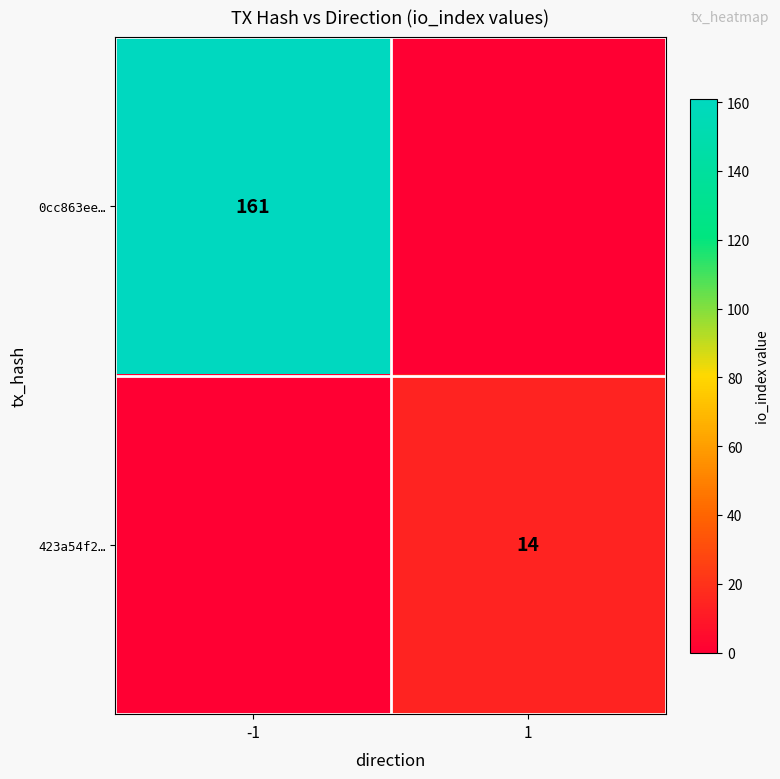

Is it true that 423a54f2… equals 14 at 1?

True